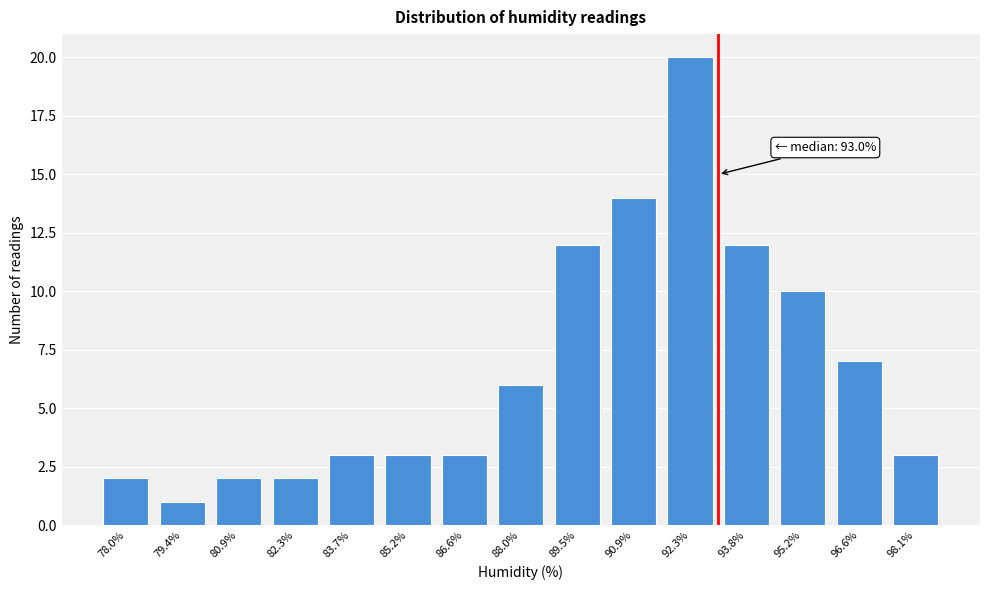

Reading left to right, transcribe all the data shown in this chart.

2	1	2	2	3	3	3	6	12	14	20	12	10	7	3